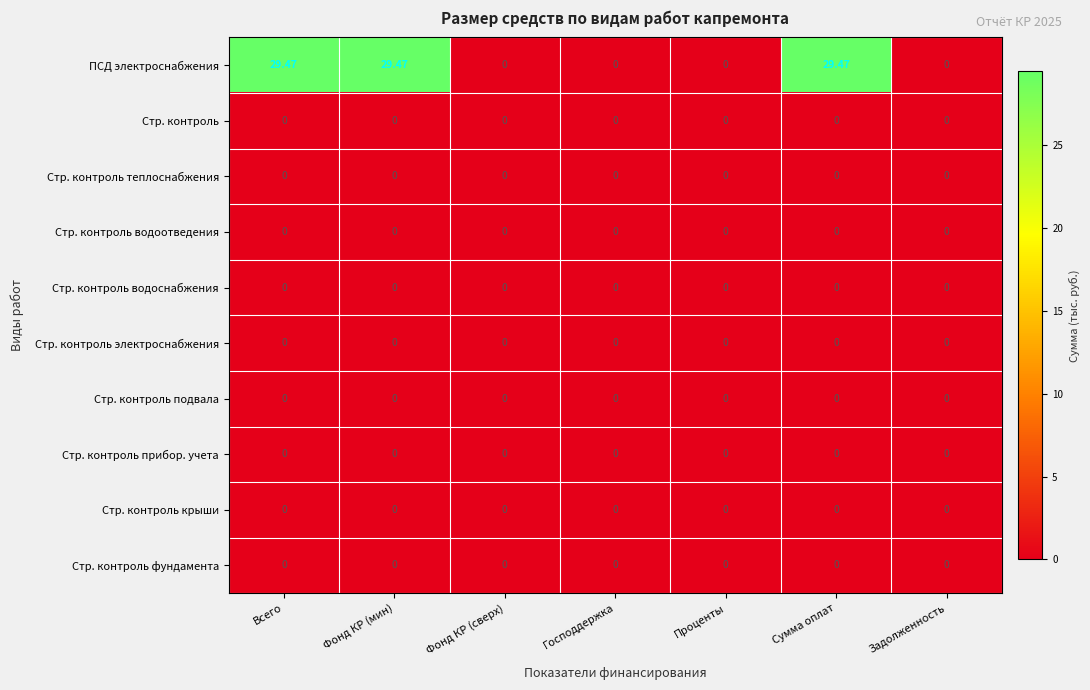

Which series has the largest total across all categories?

ПСД электроснабжения